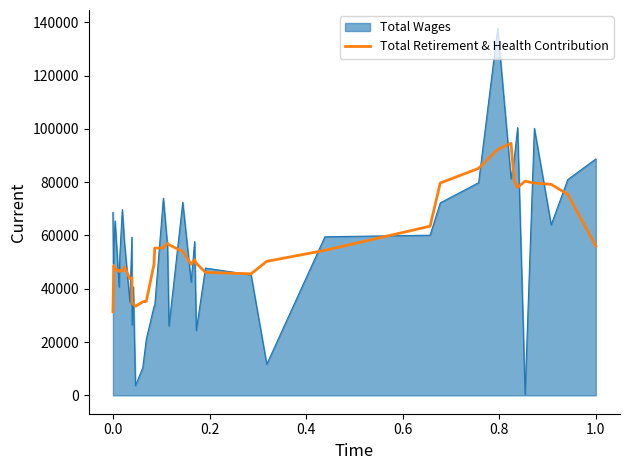

Which series has the largest range (max minus min)?

Total Wages